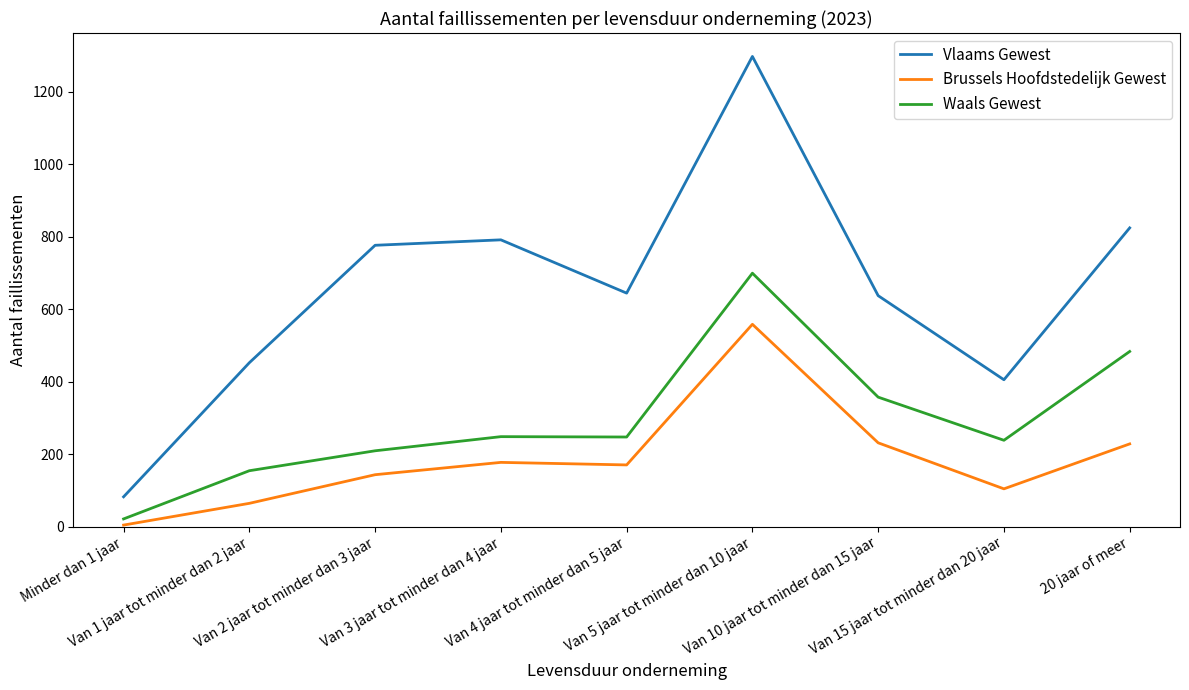

What is the greatest value displayed?

1297